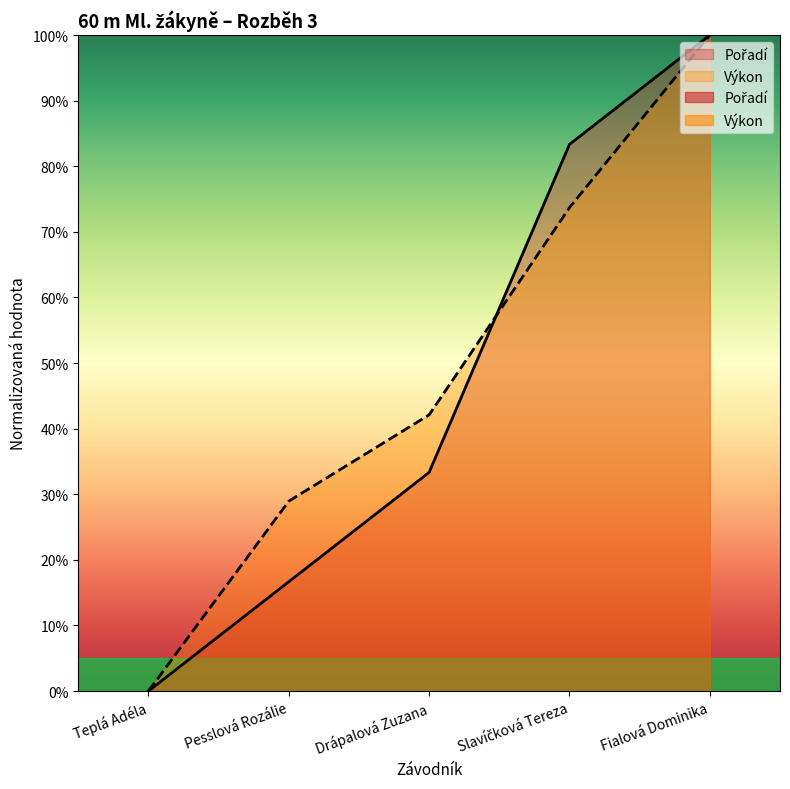

How many values in Pořadí are above zero?

4